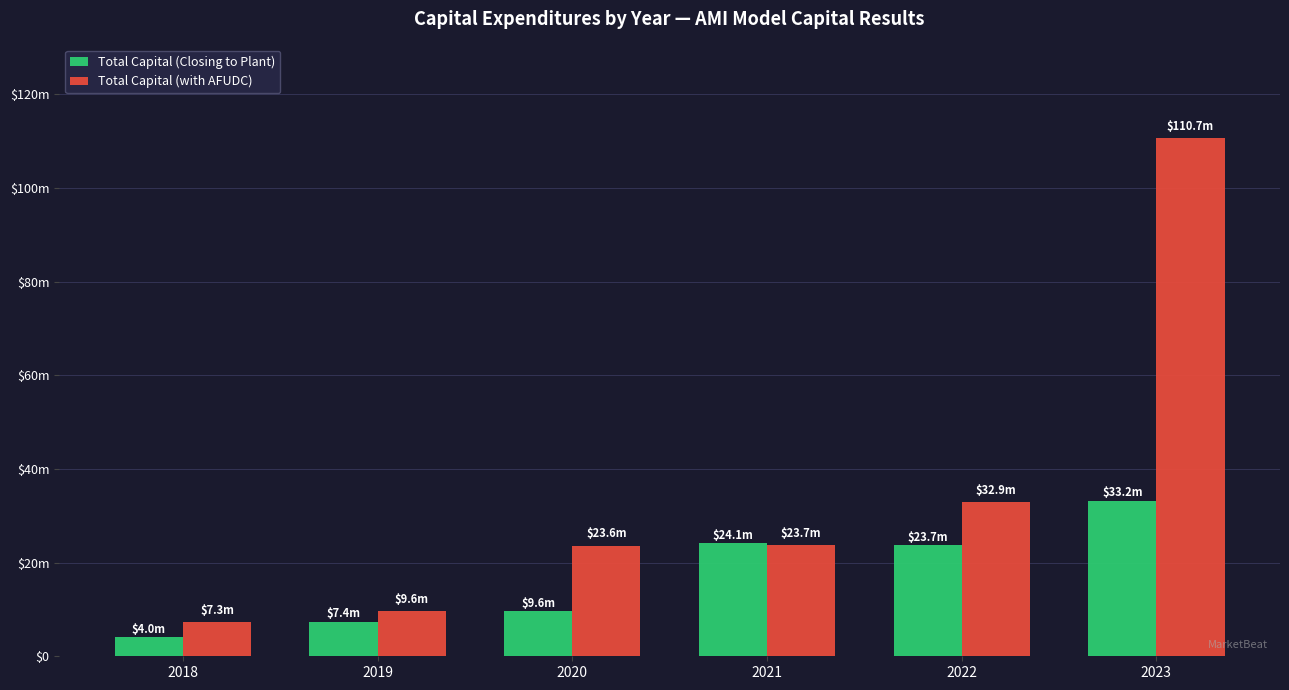

Between 2022 and 2023, which series saw the biggest shift?

Total Capital (with AFUDC)